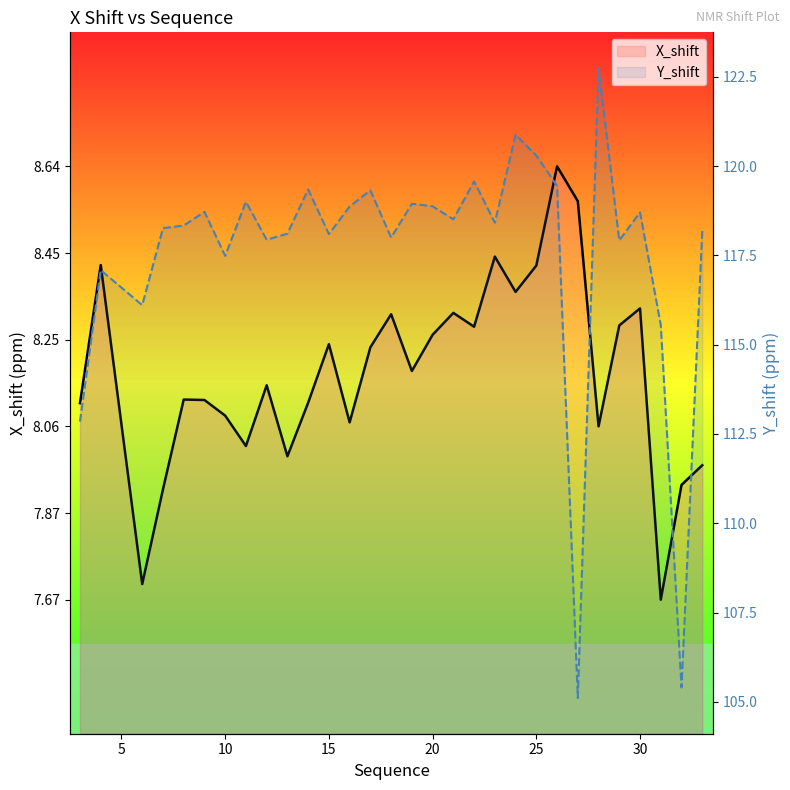

Is it true that Y_shift equals 119.4 at 22?

True